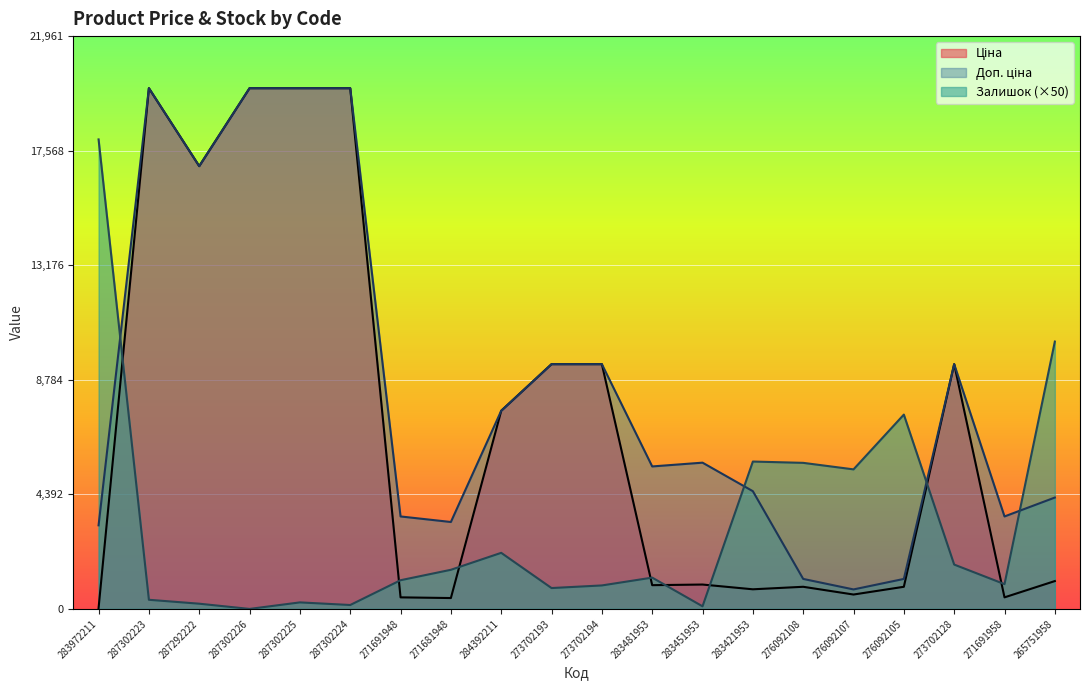

Is the value of Залишок at 287302223 greater than the value of Ціна at 283451953?

No